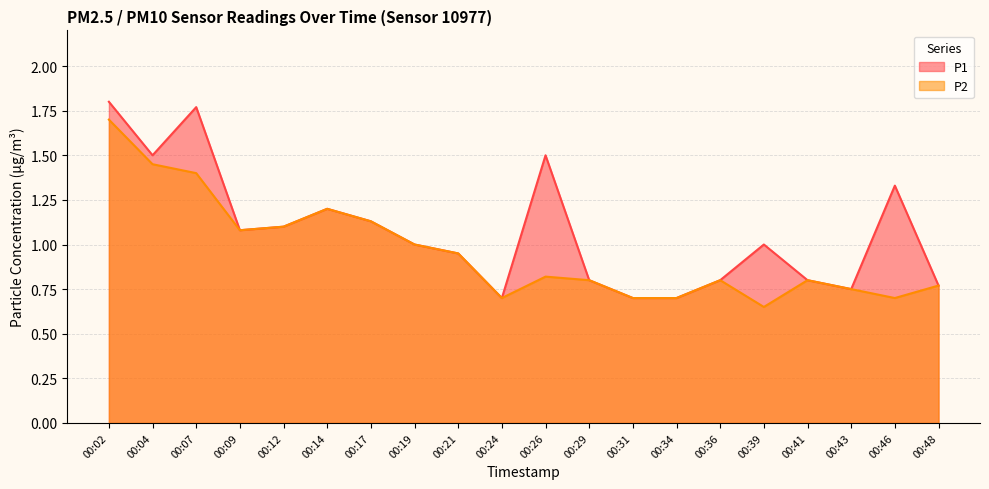

True or false: P2 and P1 intersect in this chart.

False